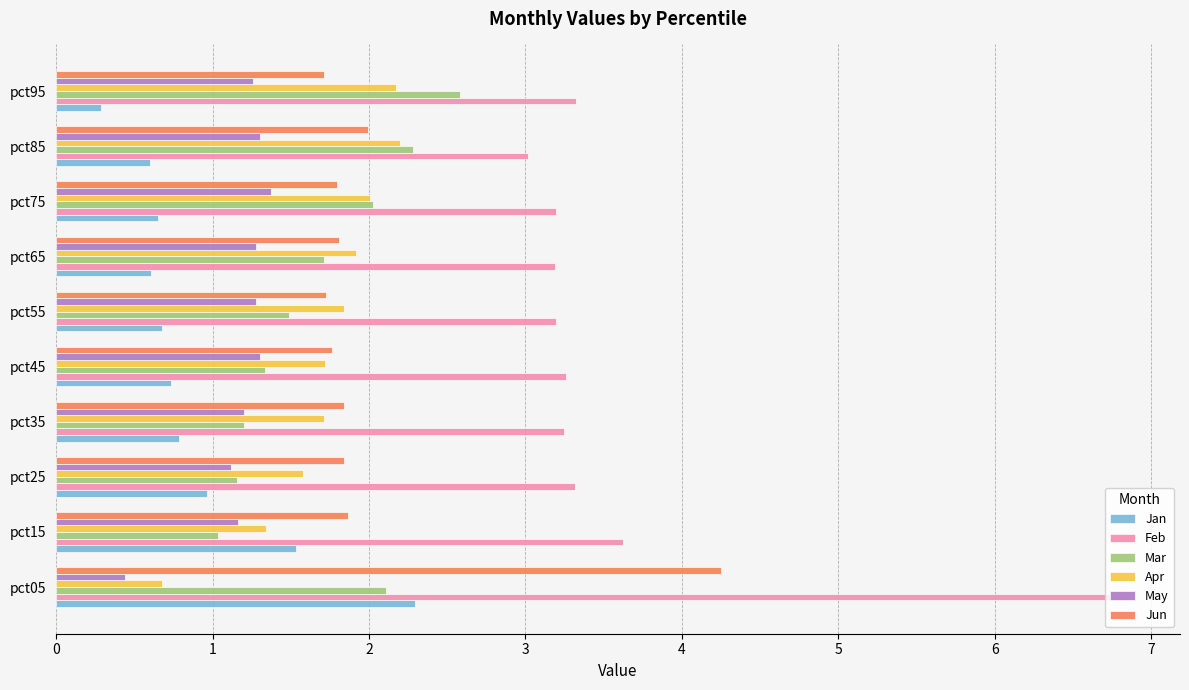

Rank the series at pct95 from lowest to highest value.

Jan, May, Jun, Apr, Mar, Feb